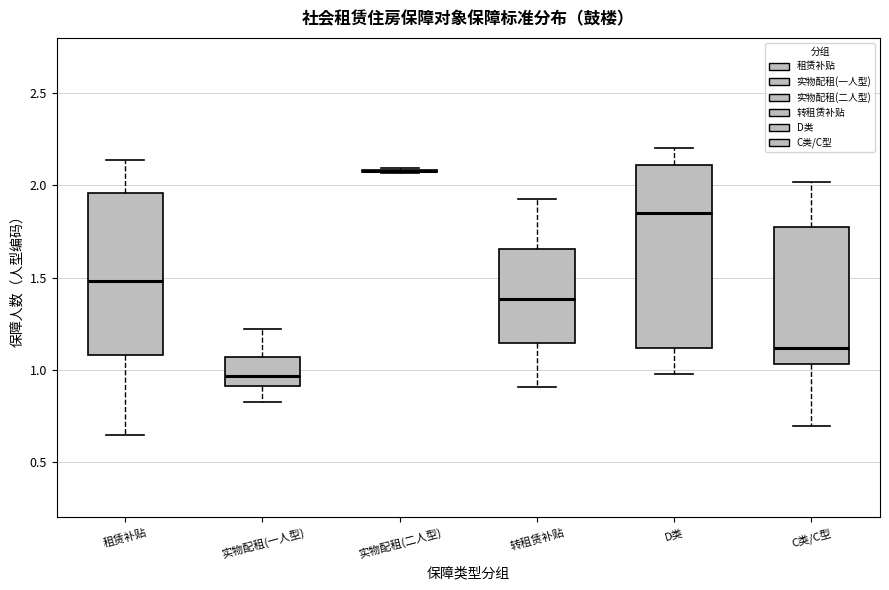

Reading left to right, transcribe this box plot: for each box, give where its median line is, the range the box spans, and where its two whiskers end, as read against the y-axis. The values are not printed on the chart, so give them approximately, as read against the axis.

租赁补贴: median 1.50, box 1.10 to 1.95, whiskers 0.65 to 2.15
实物配租(一人型): median 0.95, box 0.90 to 1.05, whiskers 0.85 to 1.20
实物配租(二人型): box collapsed to a line at 2.10, whiskers 2.05 to 2.10
转租赁补贴: median 1.40, box 1.15 to 1.65, whiskers 0.90 to 1.95
D类: median 1.85, box 1.10 to 2.10, whiskers 1.00 to 2.20
C类/C型: median 1.10, box 1.05 to 1.75, whiskers 0.70 to 2.00